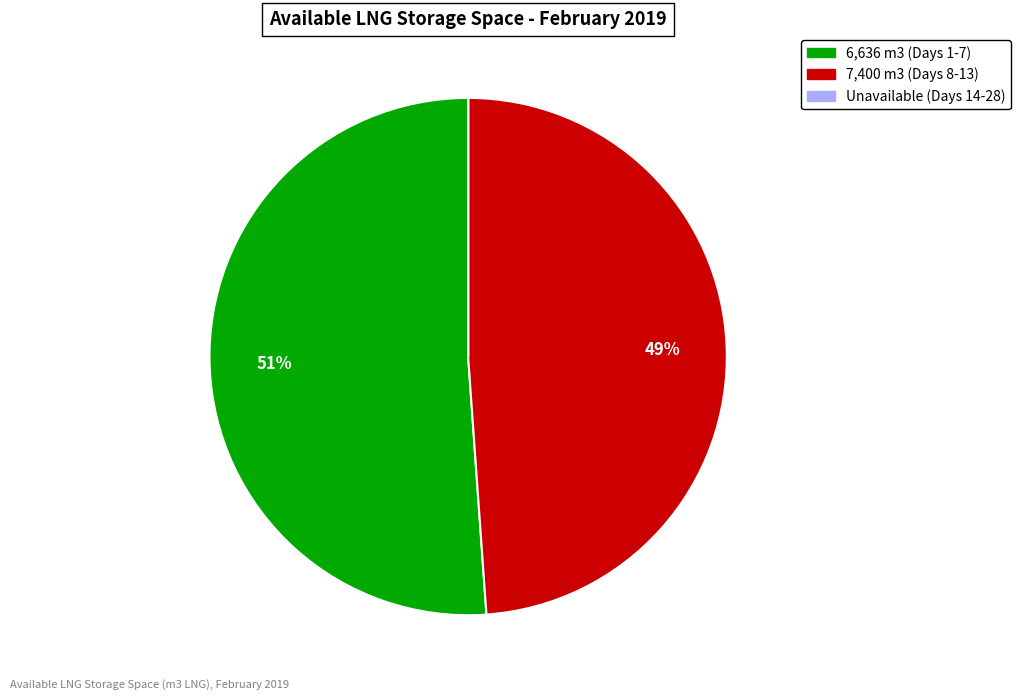

To the nearest percent, what is the average slice percentage?

33%